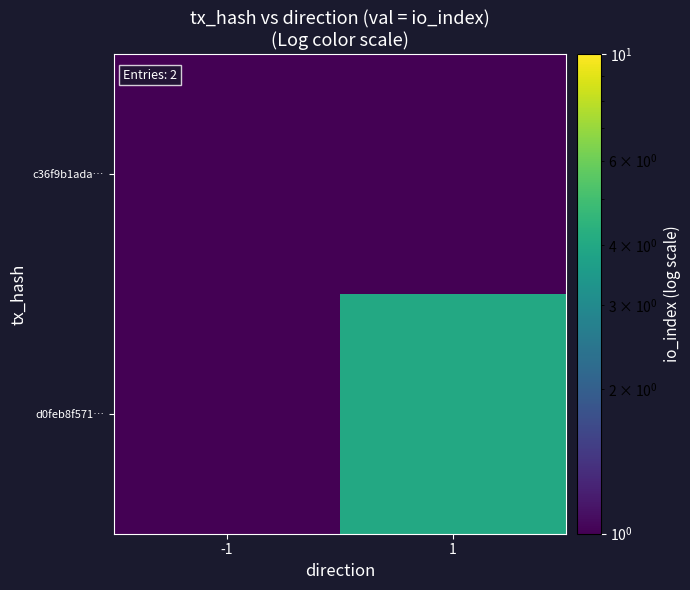

What is the greatest value displayed?

4.0